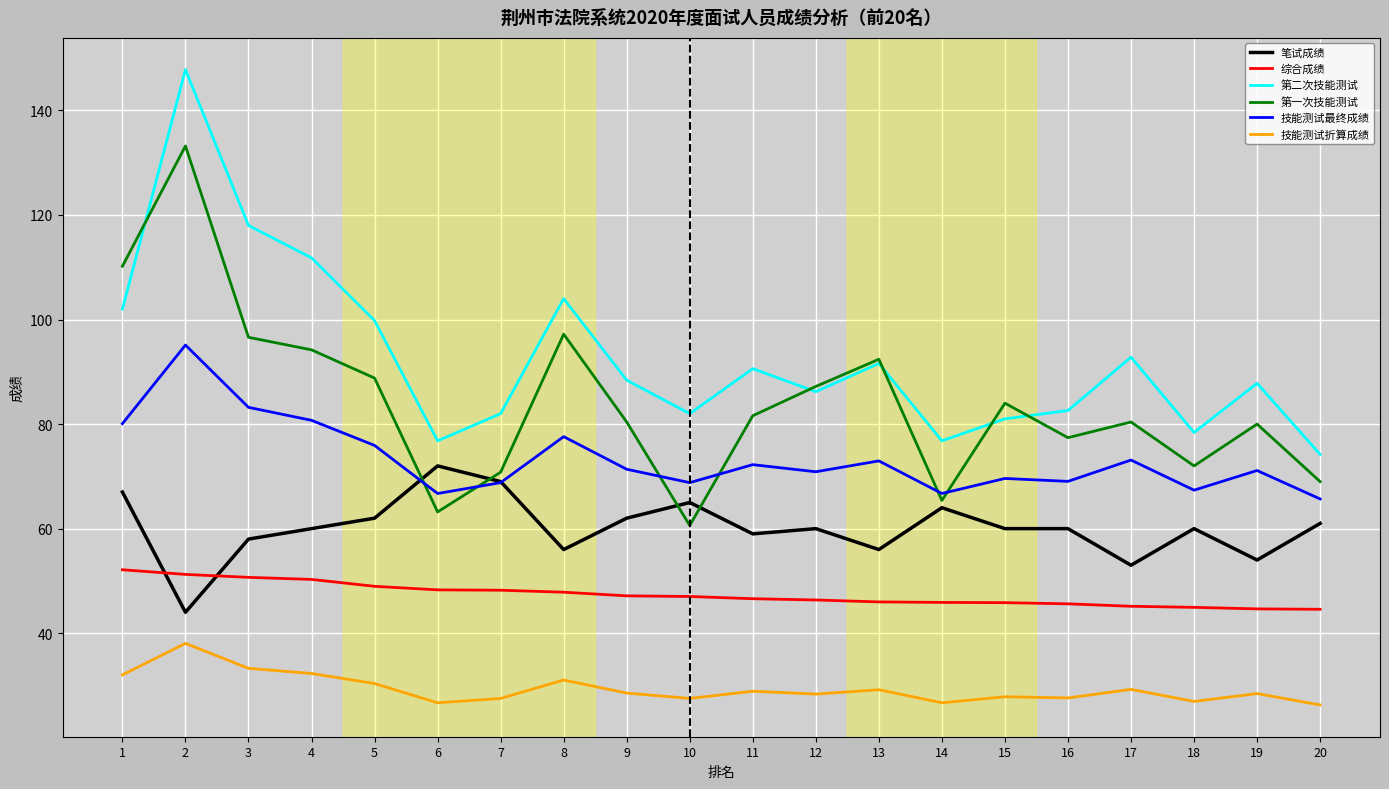

What is the minimum value for 笔试成绩?

44.0